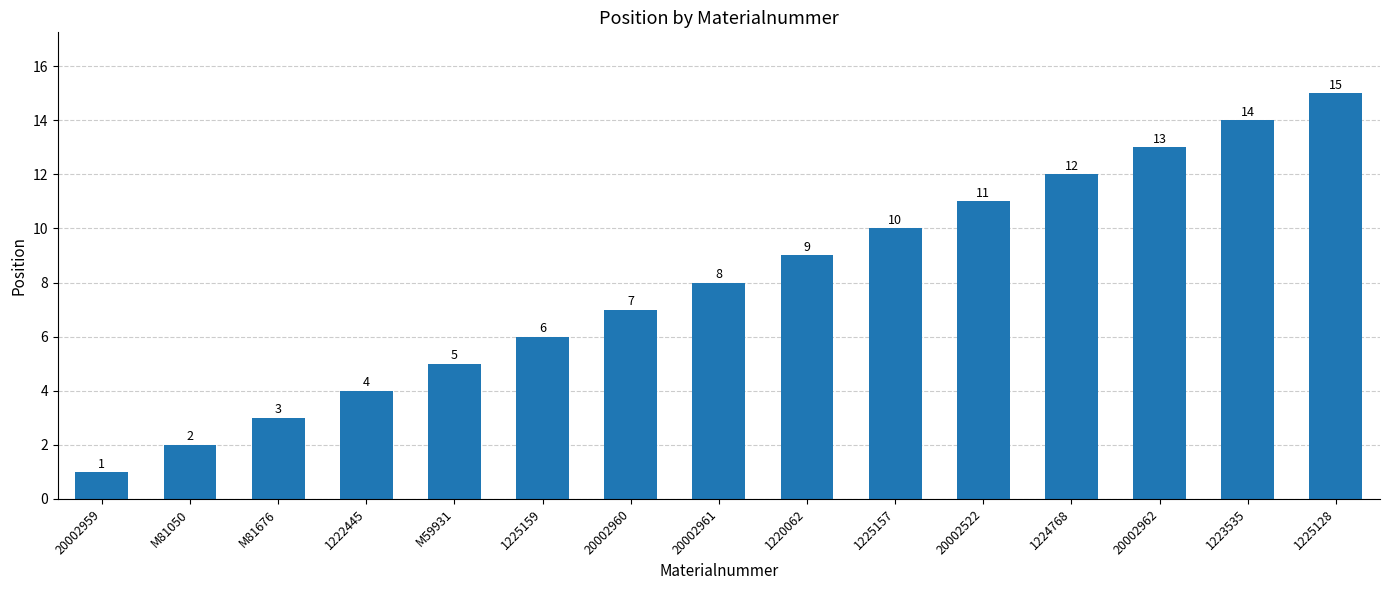

Rank the categories by value from highest to lowest.

1225128, 1223535, 20002962, 1224768, 20002522, 1225157, 1220062, 20002961, 20002960, 1225159, M59931, 1222445, M81676, M81050, 20002959